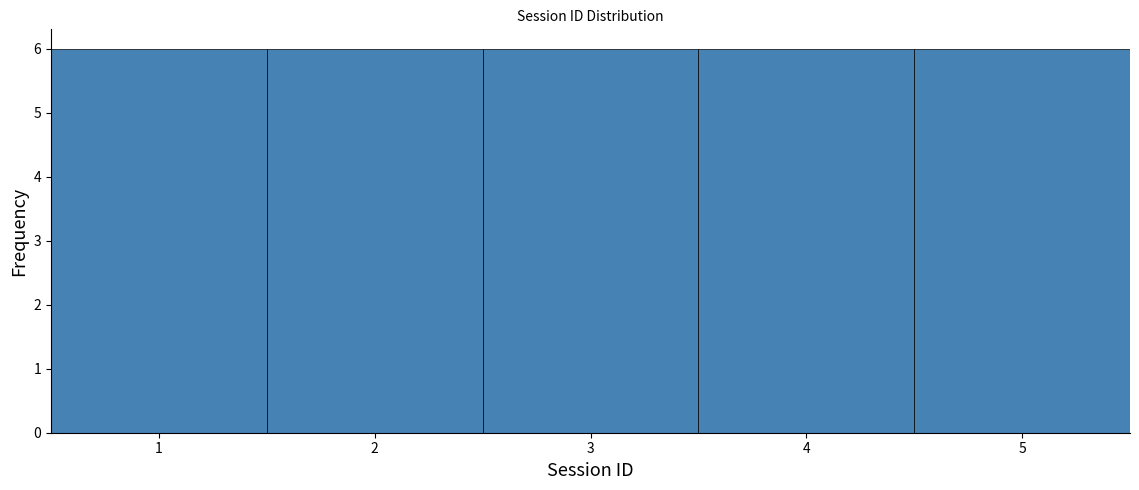

How tall is the bar that spans 3.5 to 4.5 on the x-axis? The values are not printed on the chart, so give them approximately, as read against the axis.

6